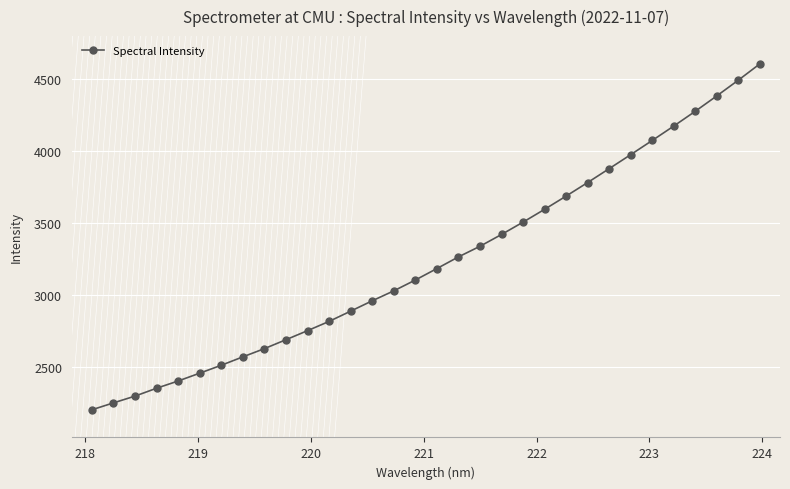

What is the smallest value displayed?

2202.2